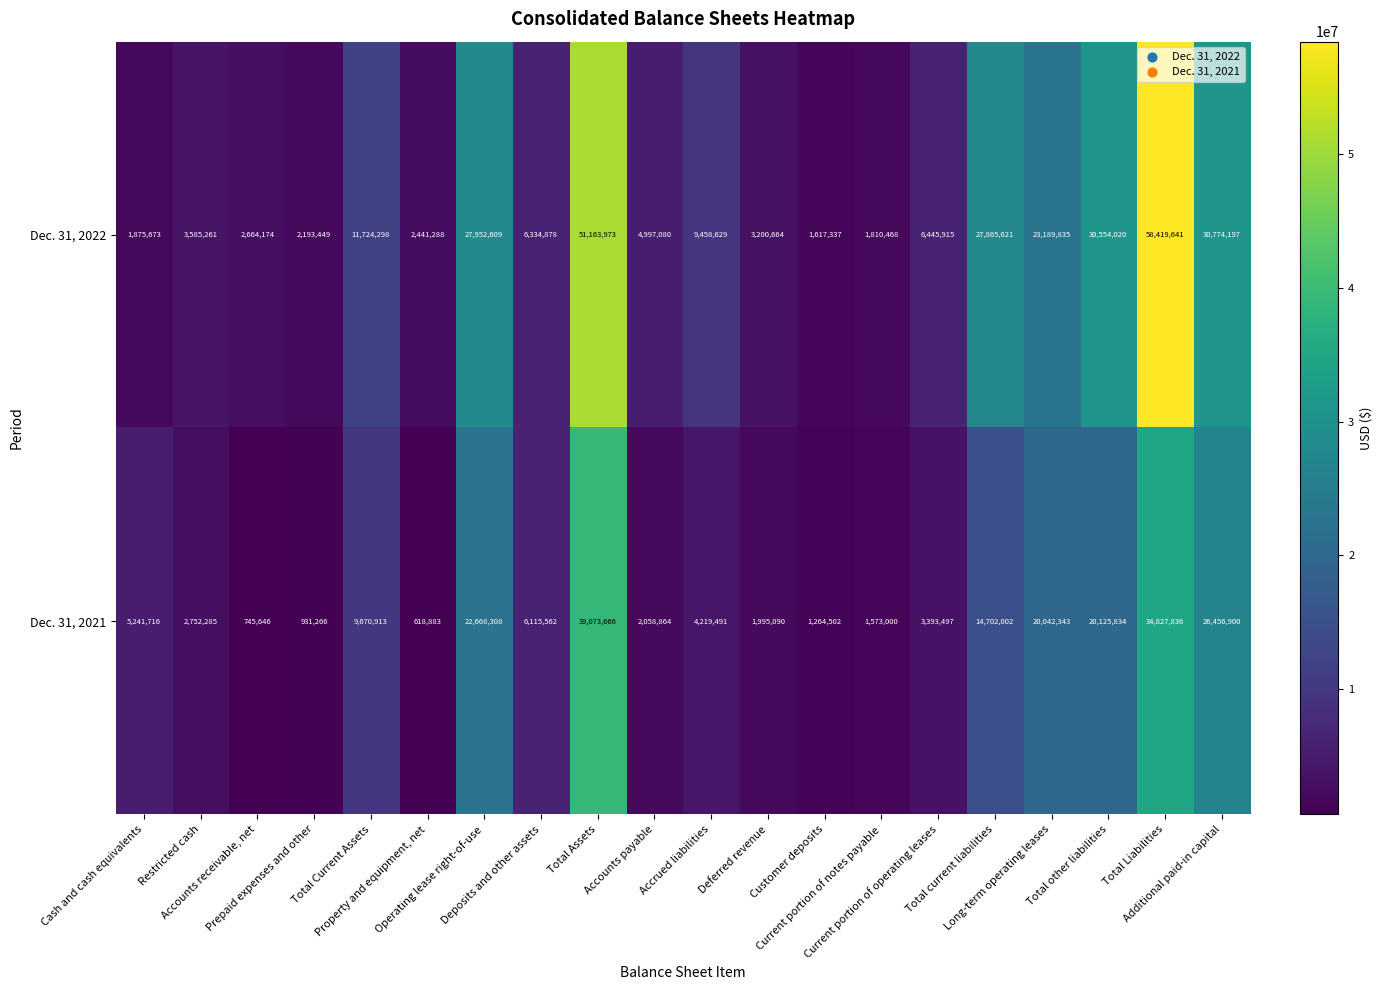

Count the number of categories in the chart.

20